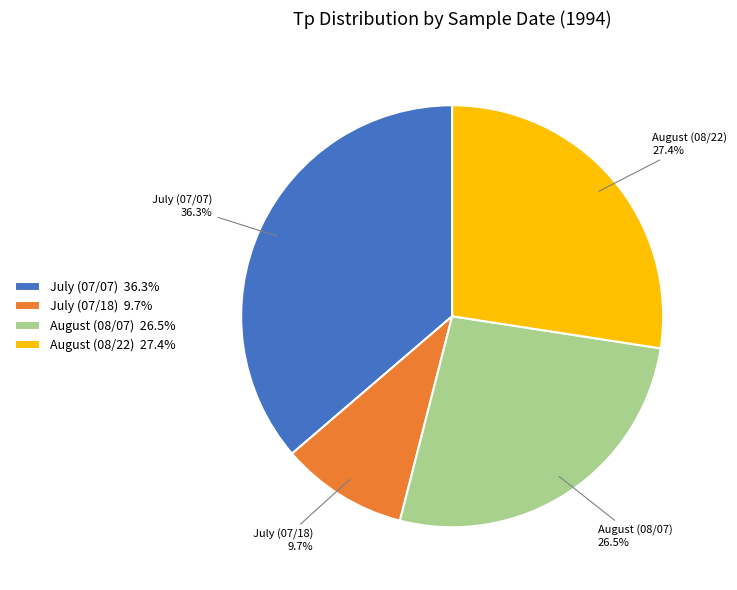

Approximately how many times larger is the value at August (08/22) compared to July (07/07)?

0.8